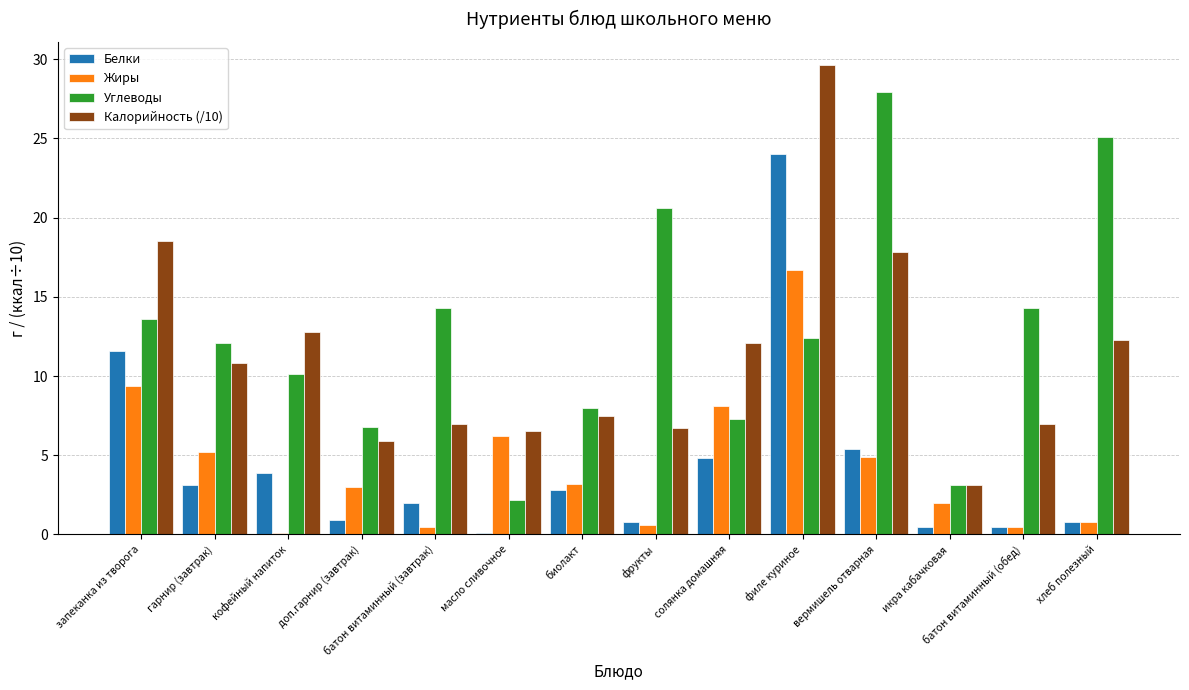

The value of Углеводы at батон витаминный (обед) is 22.9. True or false?

False